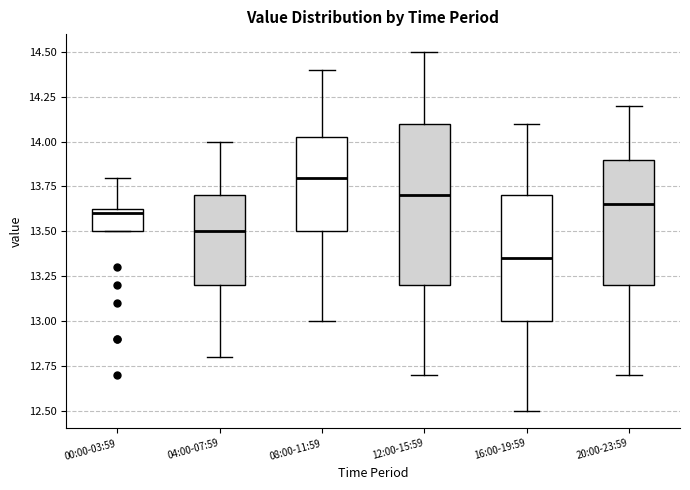

Reading left to right, read every box against the y-axis: the position of its median line, the range the box covers, and the ends of its whiskers. The values are not printed on the chart, so give them approximately, as read against the axis.

00:00-03:59: median 13.60, box 13.50 to 13.65, whiskers 13.50 to 13.80
04:00-07:59: median 13.50, box 13.20 to 13.70, whiskers 12.80 to 14.00
08:00-11:59: median 13.80, box 13.50 to 14.05, whiskers 13.00 to 14.40
12:00-15:59: median 13.70, box 13.20 to 14.10, whiskers 12.70 to 14.50
16:00-19:59: median 13.35, box 13.00 to 13.70, whiskers 12.50 to 14.10
20:00-23:59: median 13.65, box 13.20 to 13.90, whiskers 12.70 to 14.20